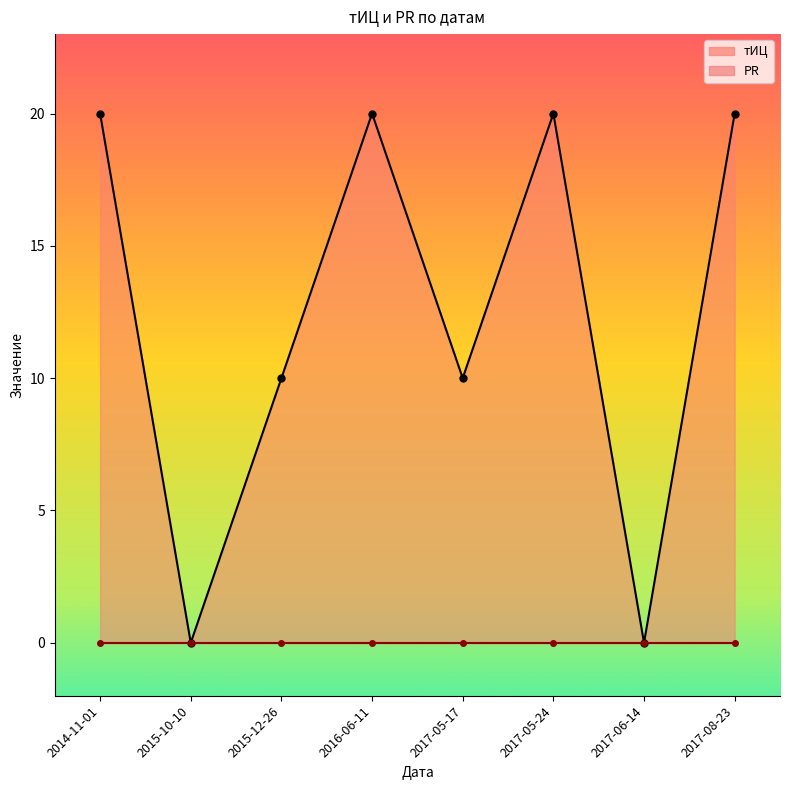

Reading left to right, list all the values displayed in this chart.

20	0	10	20	10	20	0	20